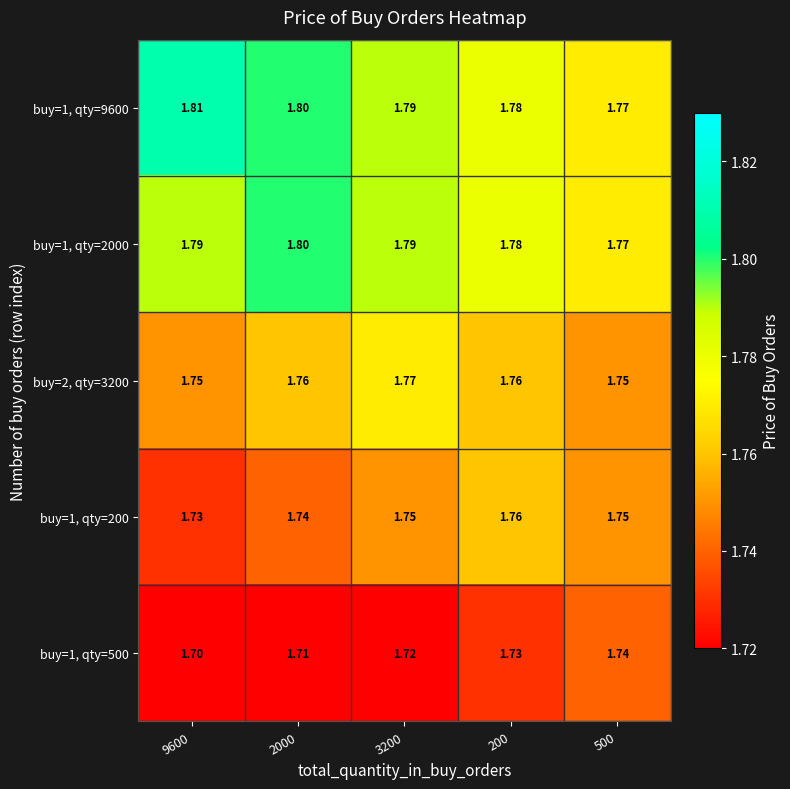

Is the value of buy=1, qty=200 at 3200 greater than the value of buy=1, qty=9600 at 500?

No